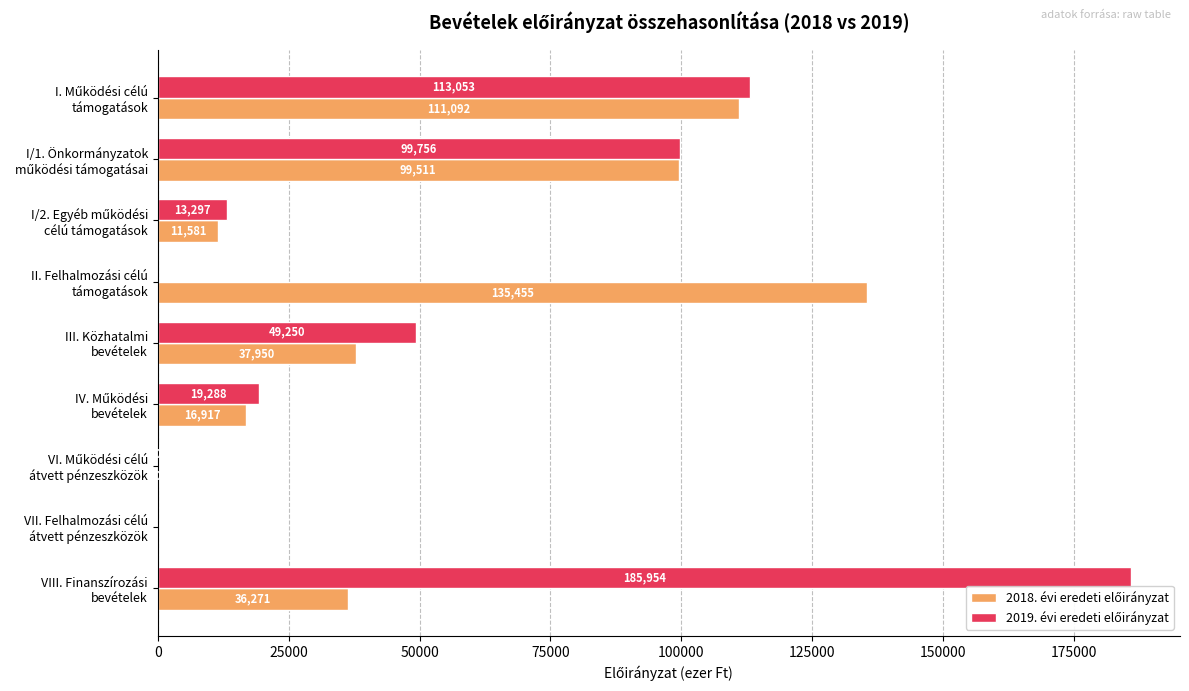

How many data points does each series have?

9